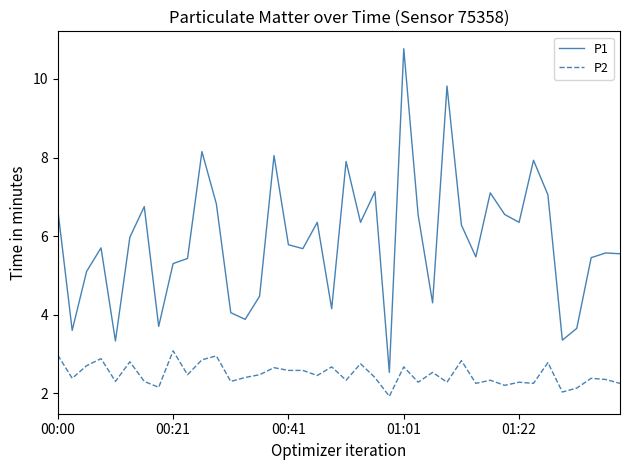

What is the difference between the maximum and minimum values in the P1 series?

8.2